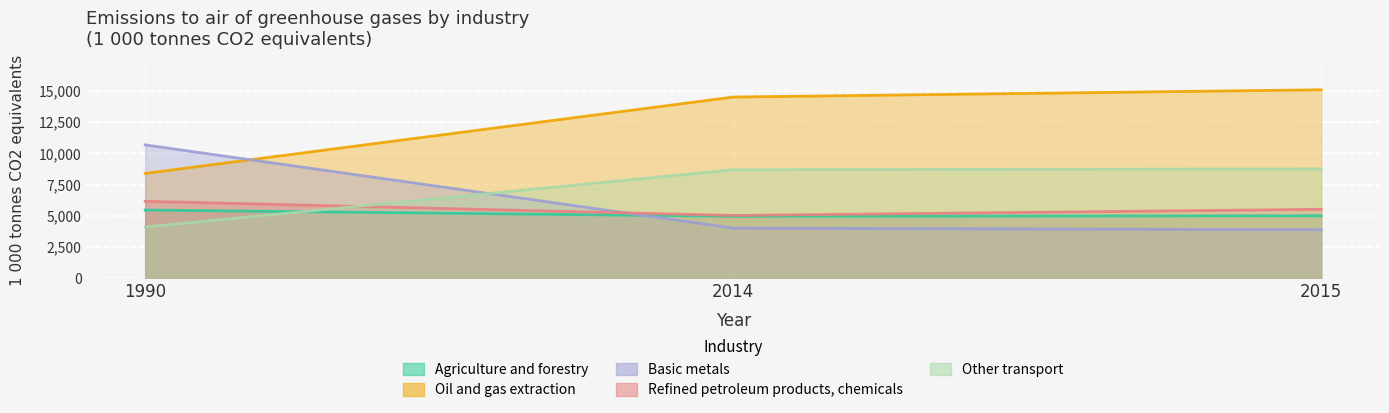

Does the chart display data point markers on the line(s)?

No